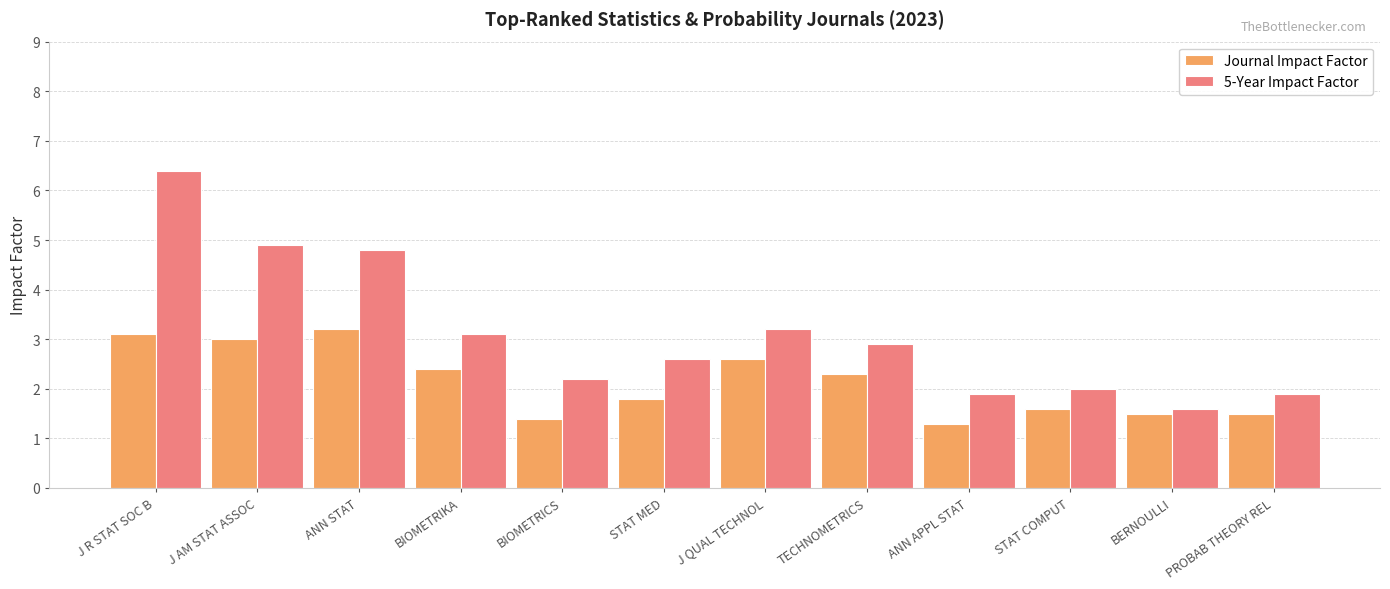

Which series has the largest total across all categories?

5-Year Impact Factor